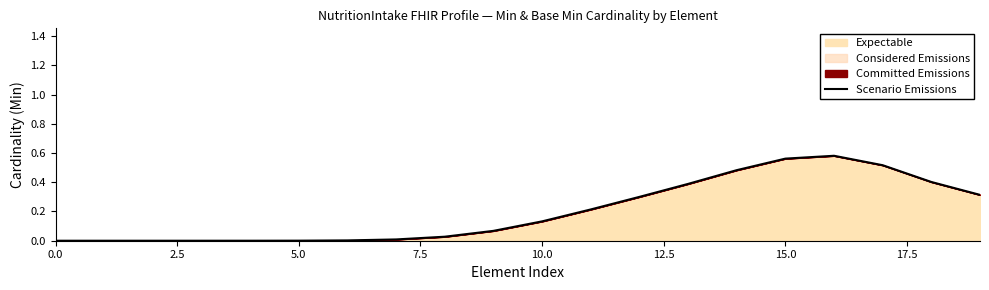

How many lines are shown in the chart?

1